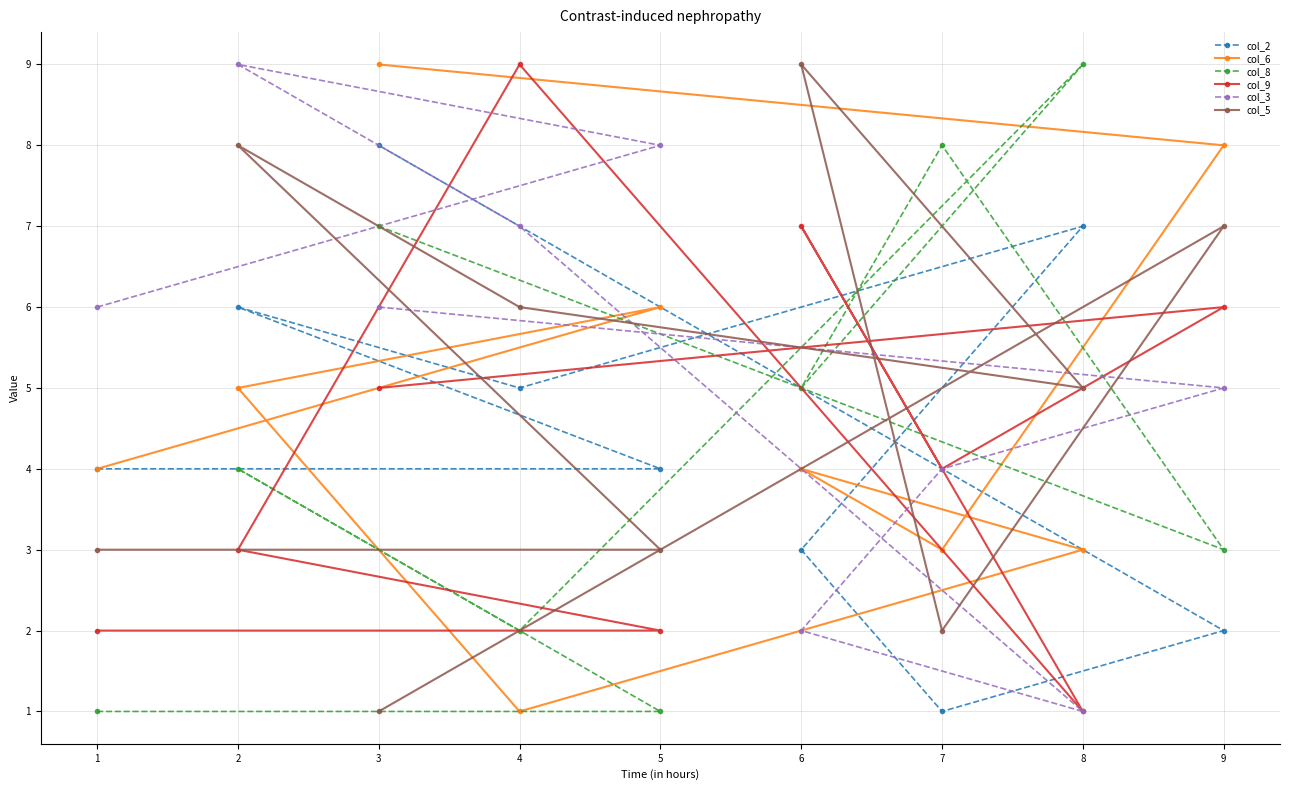

Reading left to right, what are all the values shown in this chart?

col_2: 1=4	2=6	3=8	4=5	5=4	6=3	7=1	8=7	9=2
col_6: 1=4	2=5	3=9	4=1	5=6	6=4	7=3	8=3	9=8
col_8: 1=1	2=4	3=7	4=2	5=1	6=5	7=8	8=9	9=3
col_9: 1=2	2=3	3=5	4=9	5=2	6=7	7=4	8=1	9=6
col_3: 1=6	2=9	3=6	4=7	5=8	6=2	7=4	8=1	9=5
col_5: 1=3	2=8	3=1	4=6	5=3	6=9	7=2	8=5	9=7